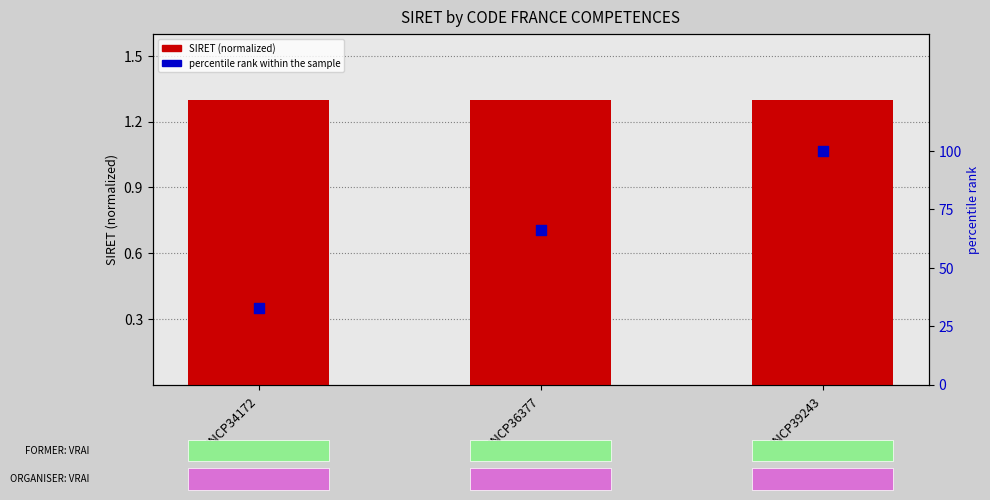

What are all the series names shown in the legend?

SIRET (normalized), percentile rank within the sample